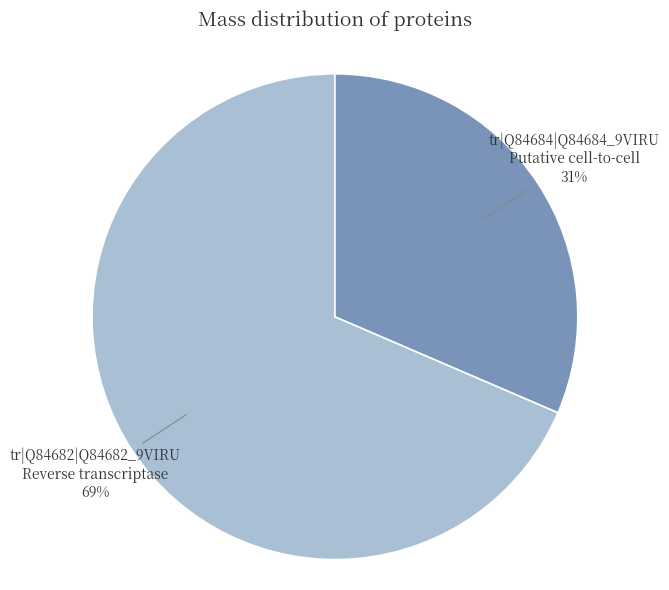

To the nearest percent, what percentage of the pie is tr|Q84684|Q84684_9VIRU Putative cell-to-cell?

31%